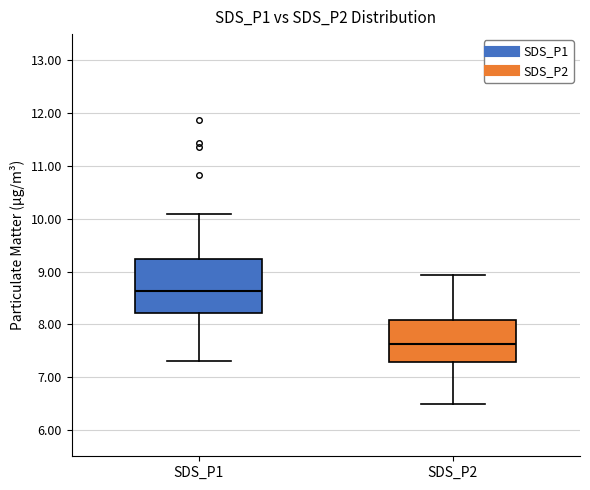

Which box is the tallest, from its lower edge to its upper edge?

SDS_P1